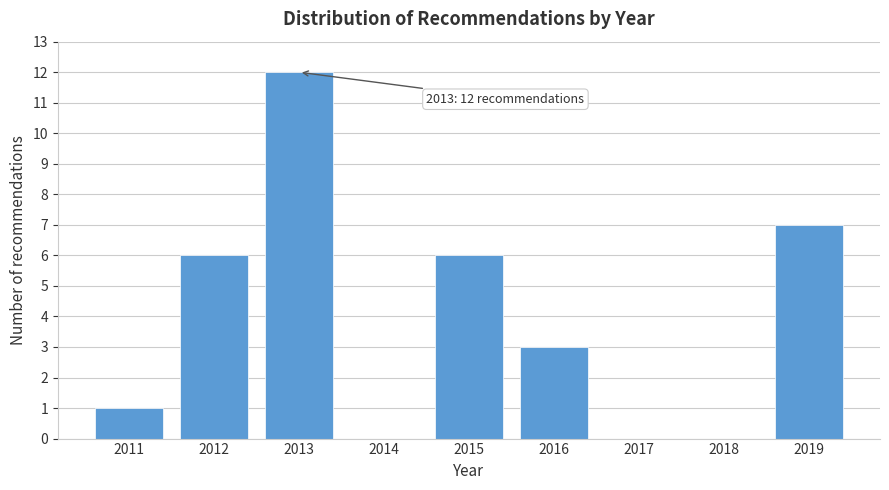

Over which range of the x-axis is the bar tallest?

2012.5 to 2013.5